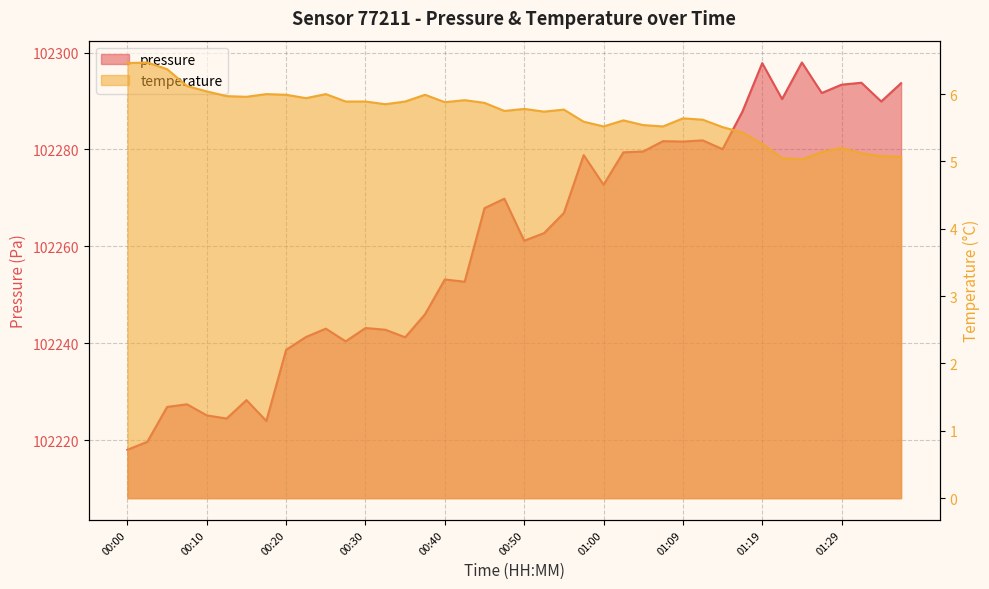

Which has a higher value, 00:17 or 00:07?

00:07